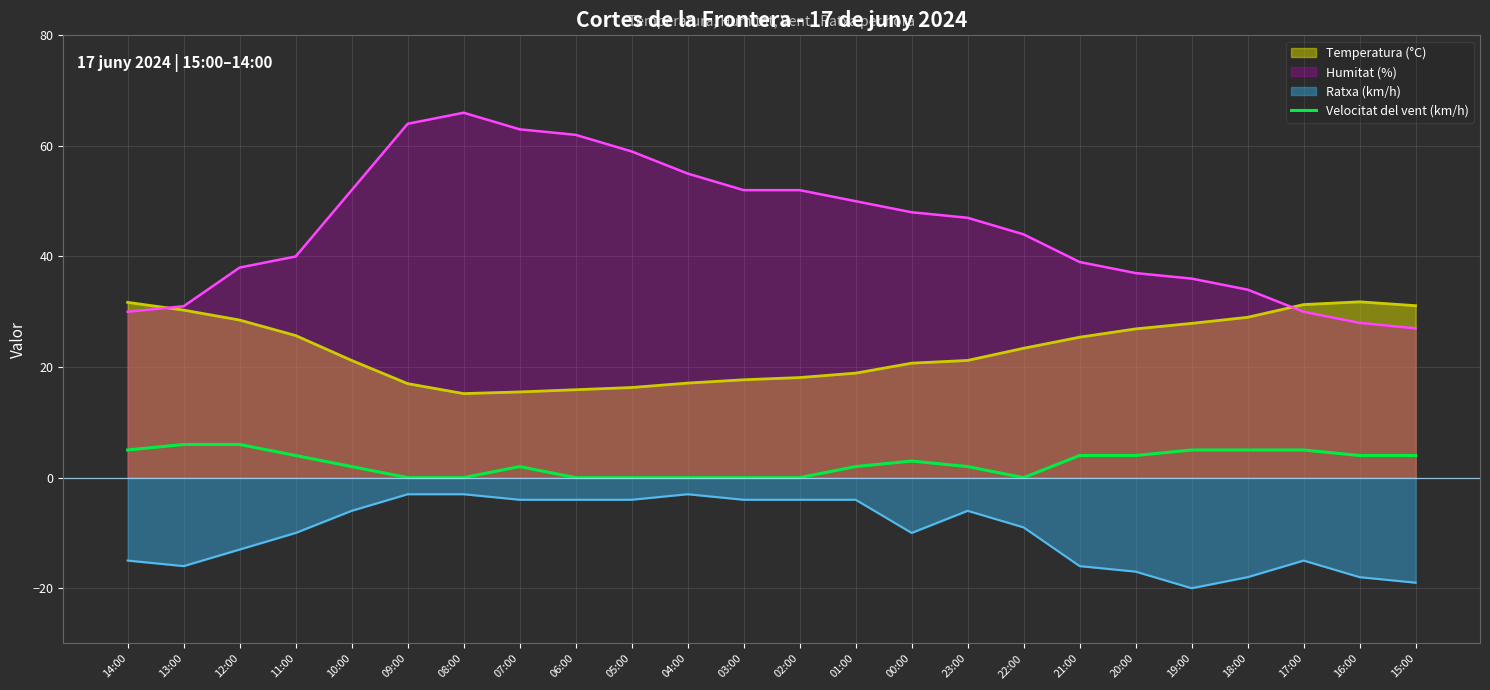

The Ratxa (km/h) series shows -17.0 at 20:00. True or false?

True